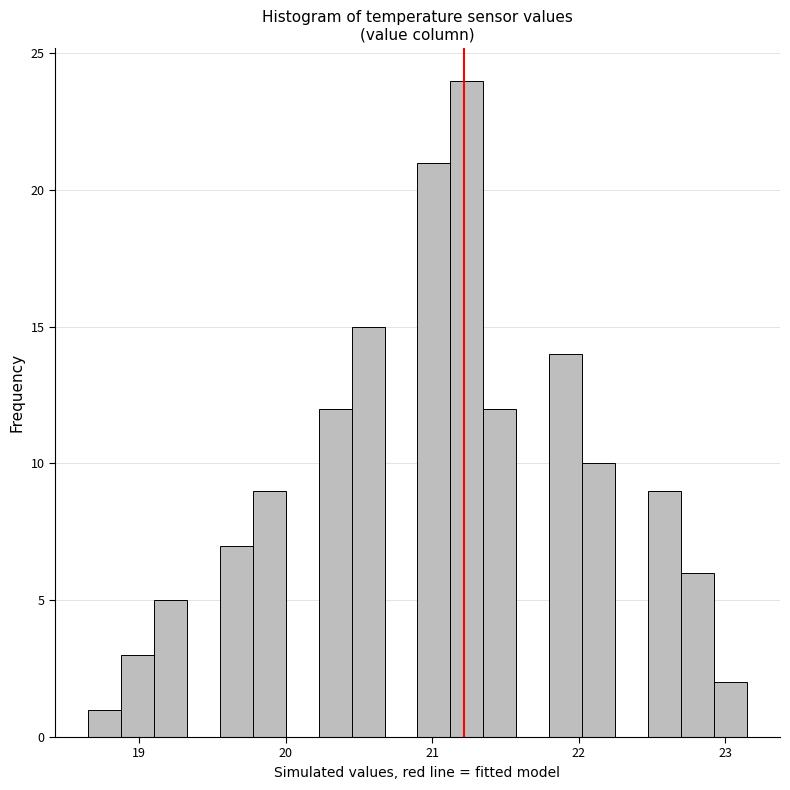

Read against the x-axis, roughly where is the centre of the tallest bar?

21.2